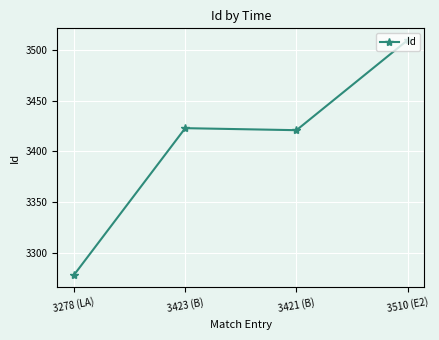

Reading right to left, extract all data points from this chart.

3510 (E2)=3510	3421 (B)=3421	3423 (B)=3423	3278 (LA)=3278